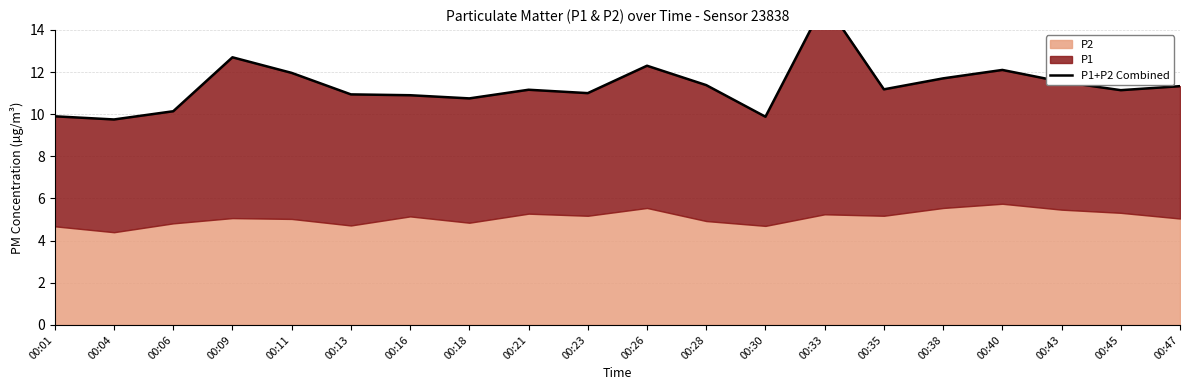

Where is the first local maximum?

00:09